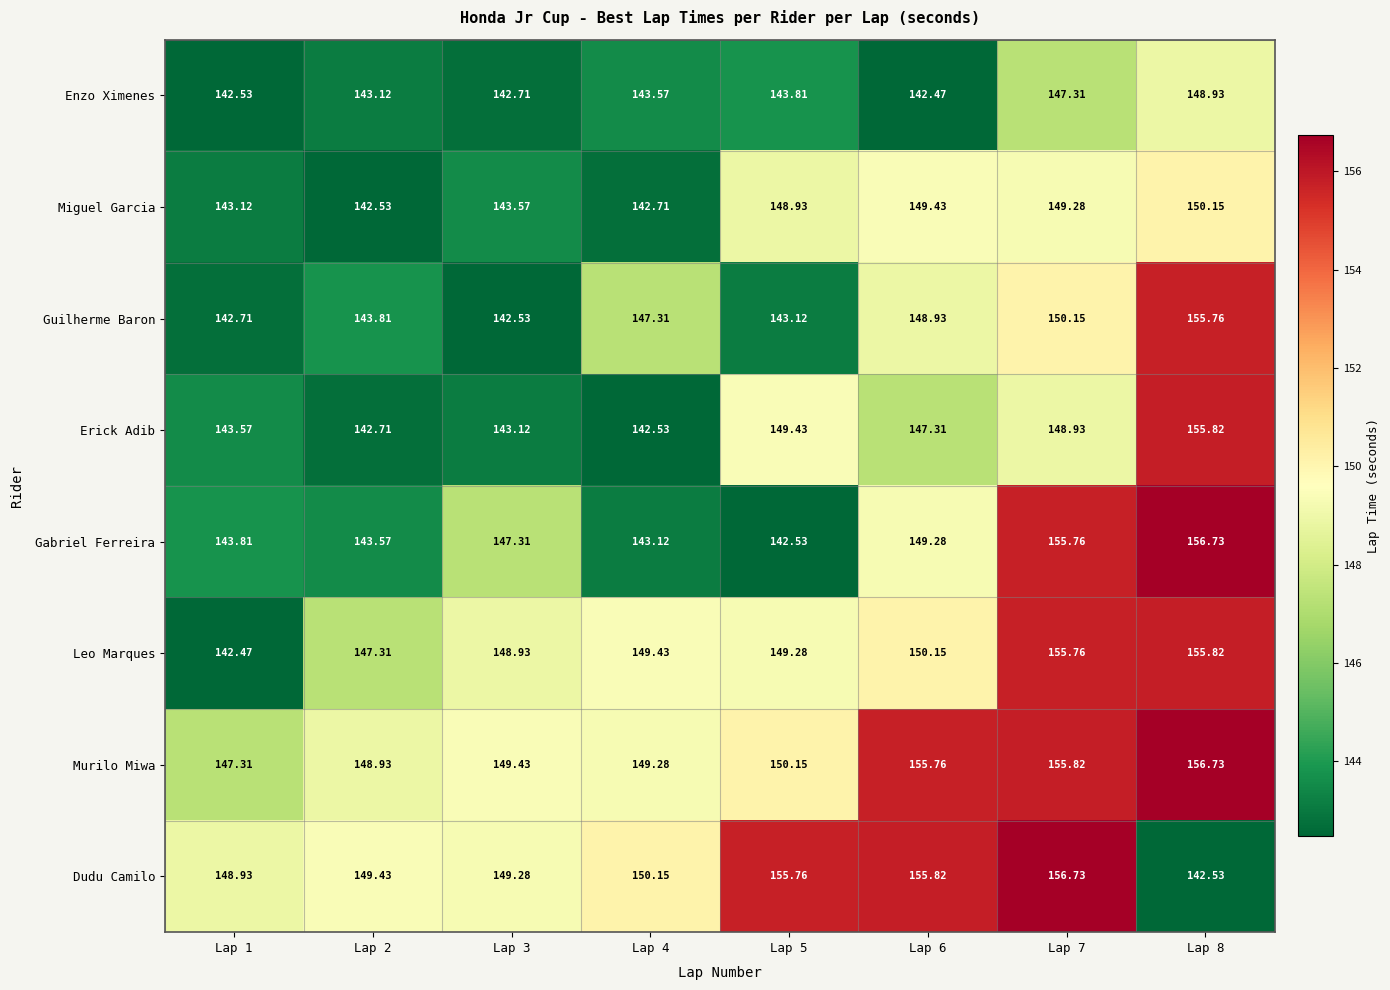

At Lap 1, list the series in order from smallest to largest.

Leo Marques, Enzo Ximenes, Guilherme Baron, Miguel Garcia, Erick Adib, Gabriel Ferreira, Murilo Miwa, Dudu Camilo